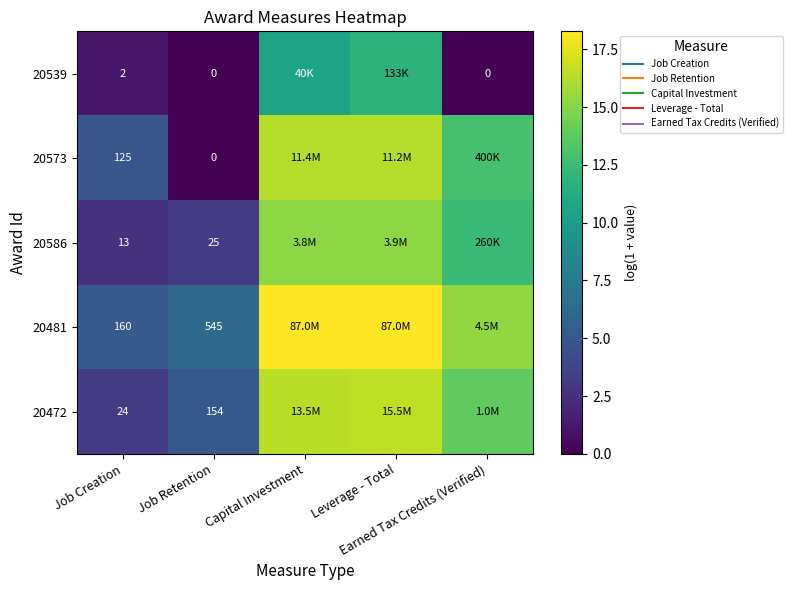

At which category is the sum across all series the highest?

Leverage - Total